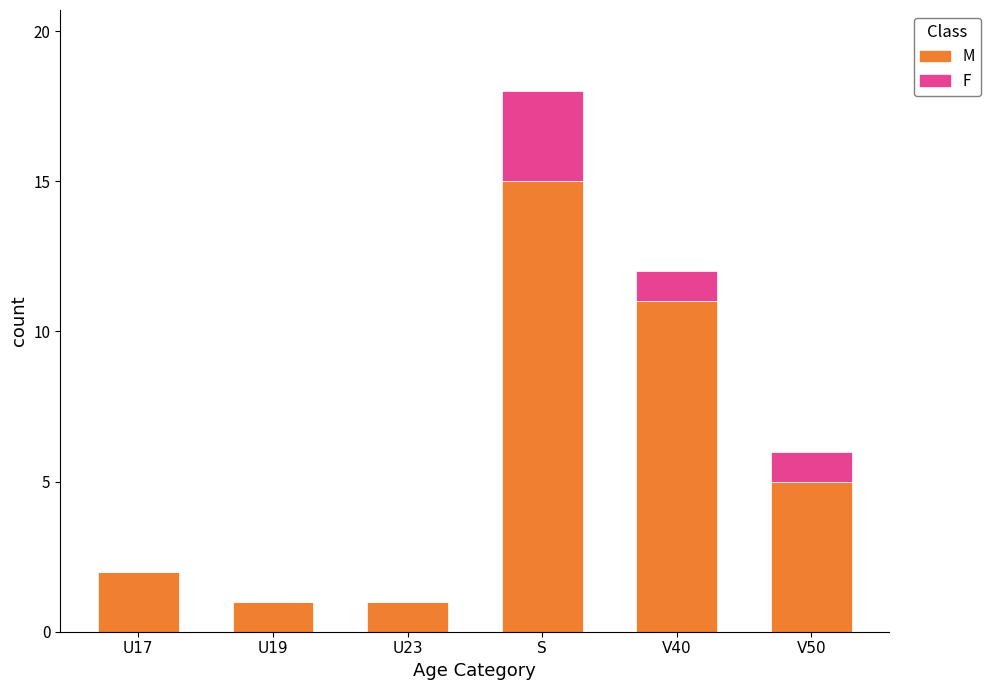

The M series shows 5 at V40. True or false?

False